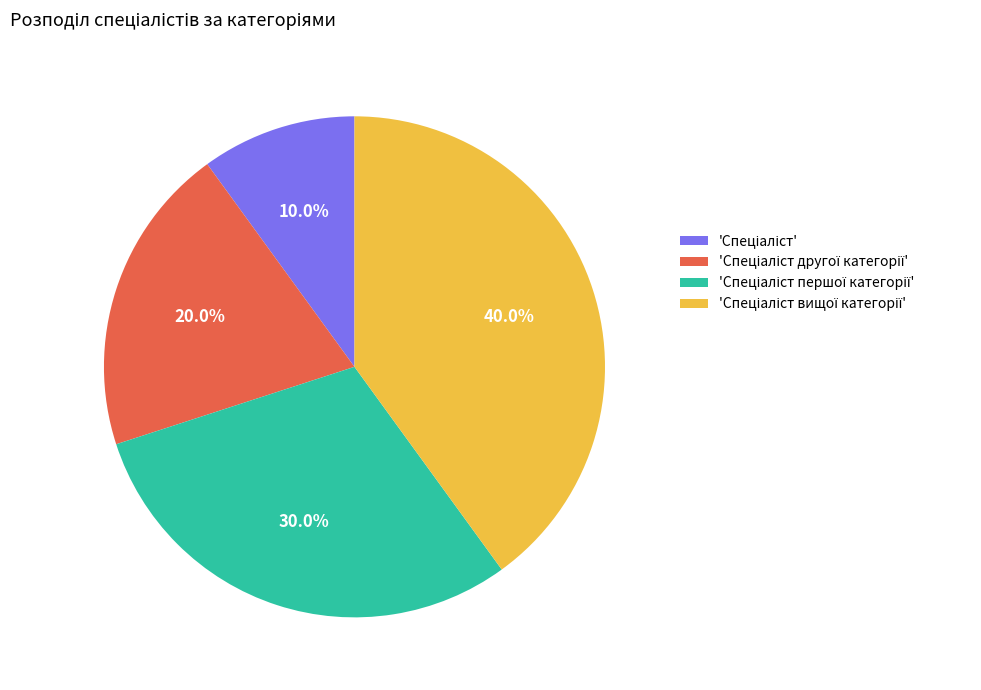

Is there a majority slice in this chart?

No